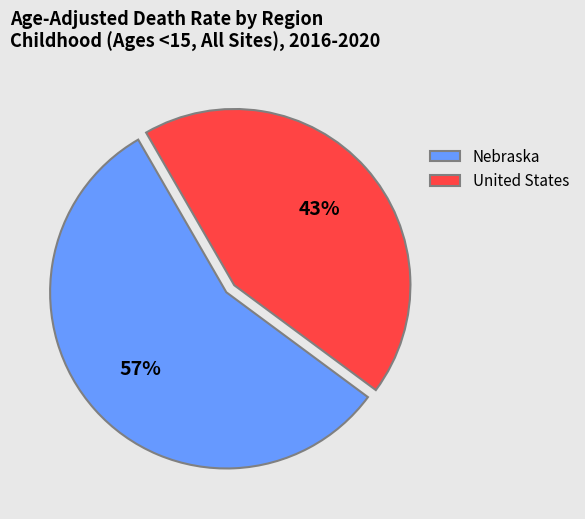

What is the ratio of the value at Nebraska to the value at United States?

1.3